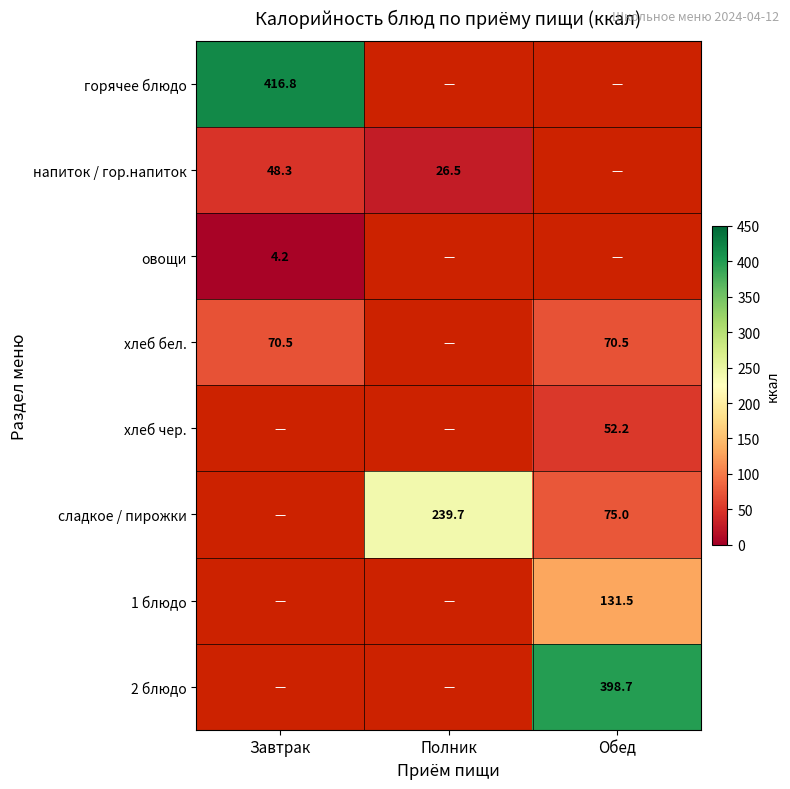

At how many categories does at least one series exceed 387?

2